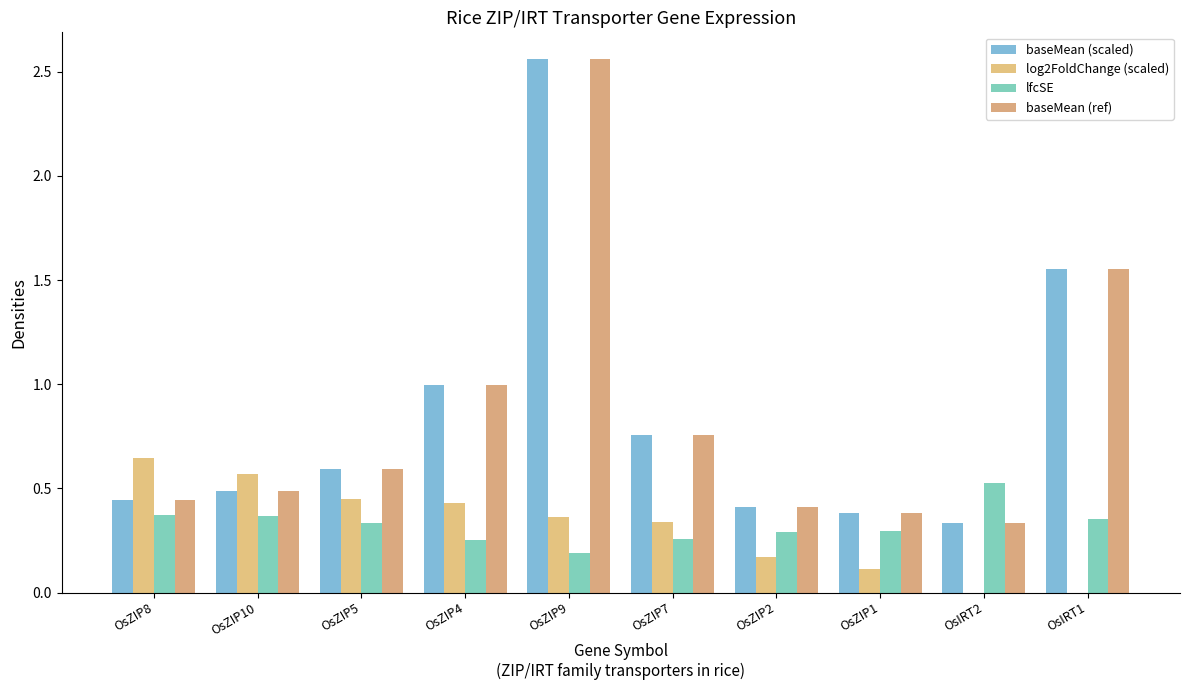

Is the value of log2FoldChange (scaled) at OsZIP1 greater than the value of baseMean (scaled) at OsIRT1?

No